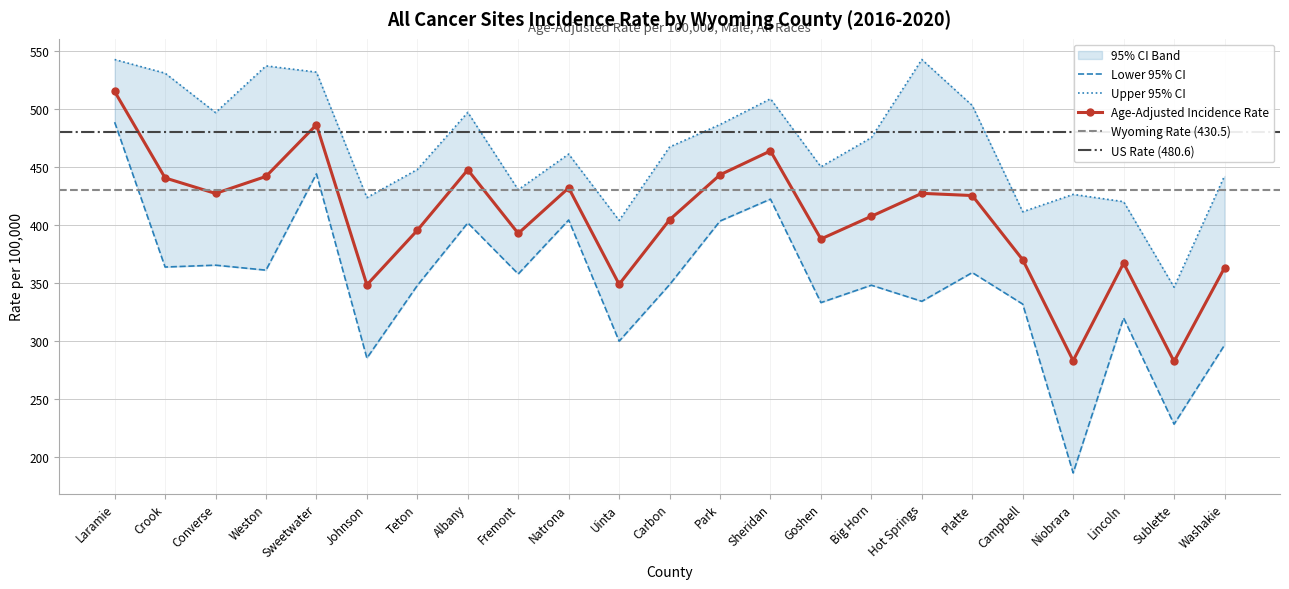

At which label is Lower 95% CI closest to 337?

Hot Springs